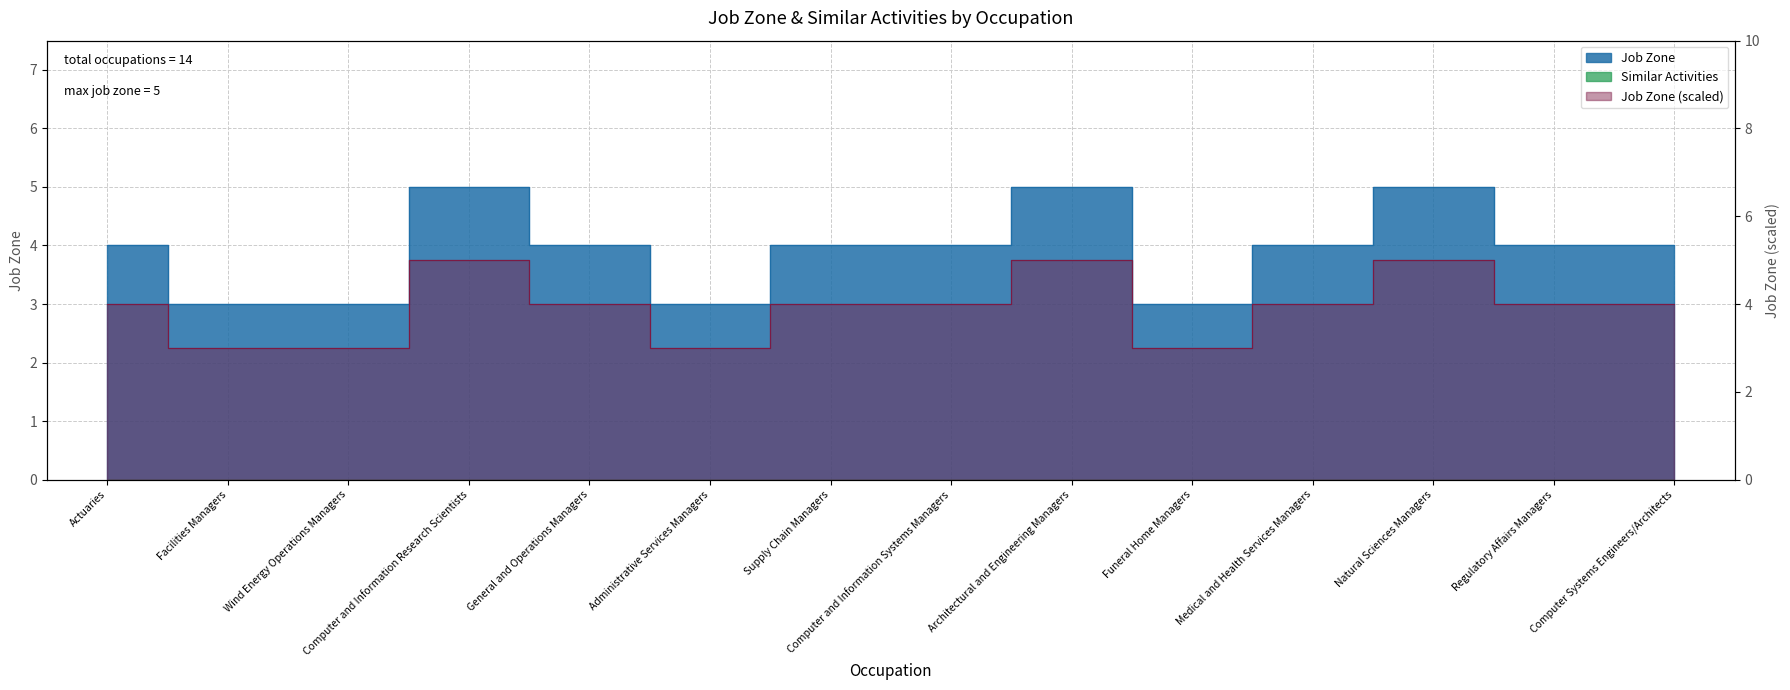

List the labels in order of value, largest first.

Computer and Information Research Scientists, Architectural and Engineering Managers, Natural Sciences Managers, Actuaries, General and Operations Managers, Supply Chain Managers, Computer and Information Systems Managers, Medical and Health Services Managers, Regulatory Affairs Managers, Computer Systems Engineers/Architects, Facilities Managers, Wind Energy Operations Managers, Administrative Services Managers, Funeral Home Managers